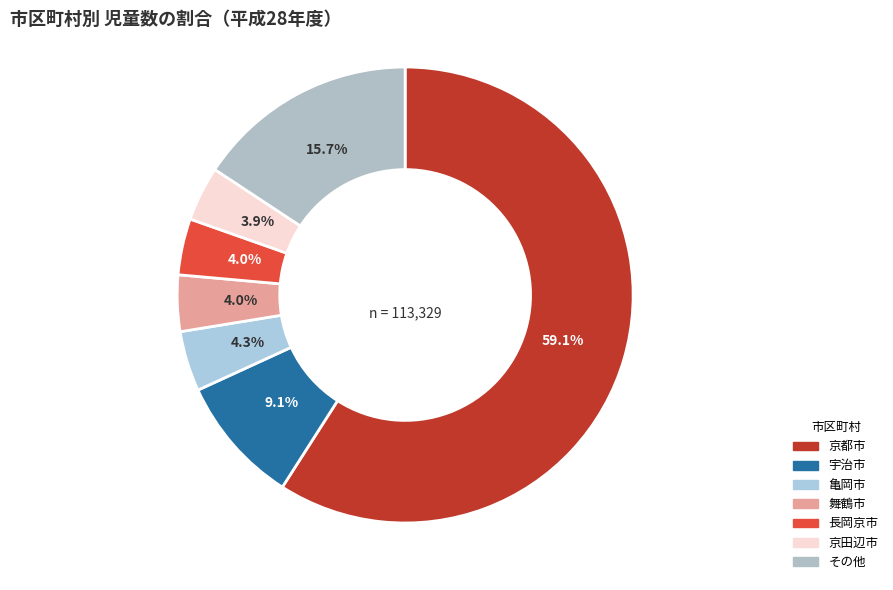

How many segments does this pie chart have?

7